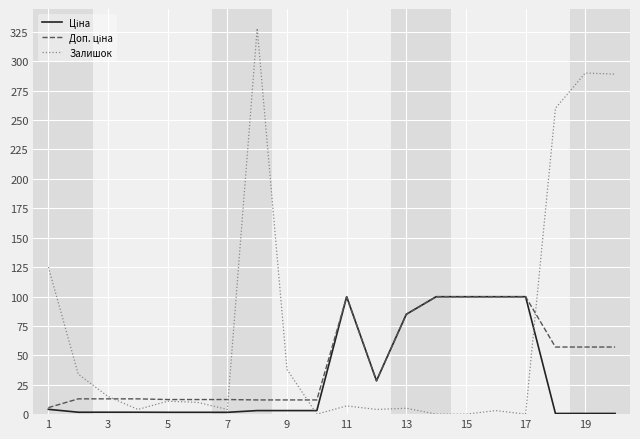

Which series has the largest range (max minus min)?

Залишок